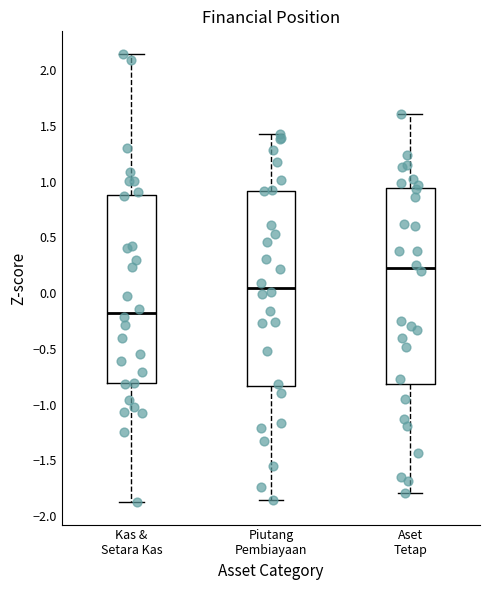

Reading left to right, transcribe this box plot: for each box, give where its median line is, the range the box spans, and where its two whiskers end, as read against the y-axis. The values are not printed on the chart, so give them approximately, as read against the axis.

Kas & Setara Kas: median -0.20, box -0.80 to 0.90, whiskers -1.85 to 2.15
Piutang Pembiayaan: median 0.05, box -0.85 to 0.90, whiskers -1.85 to 1.40
Aset Tetap: median 0.20, box -0.80 to 0.95, whiskers -1.80 to 1.60